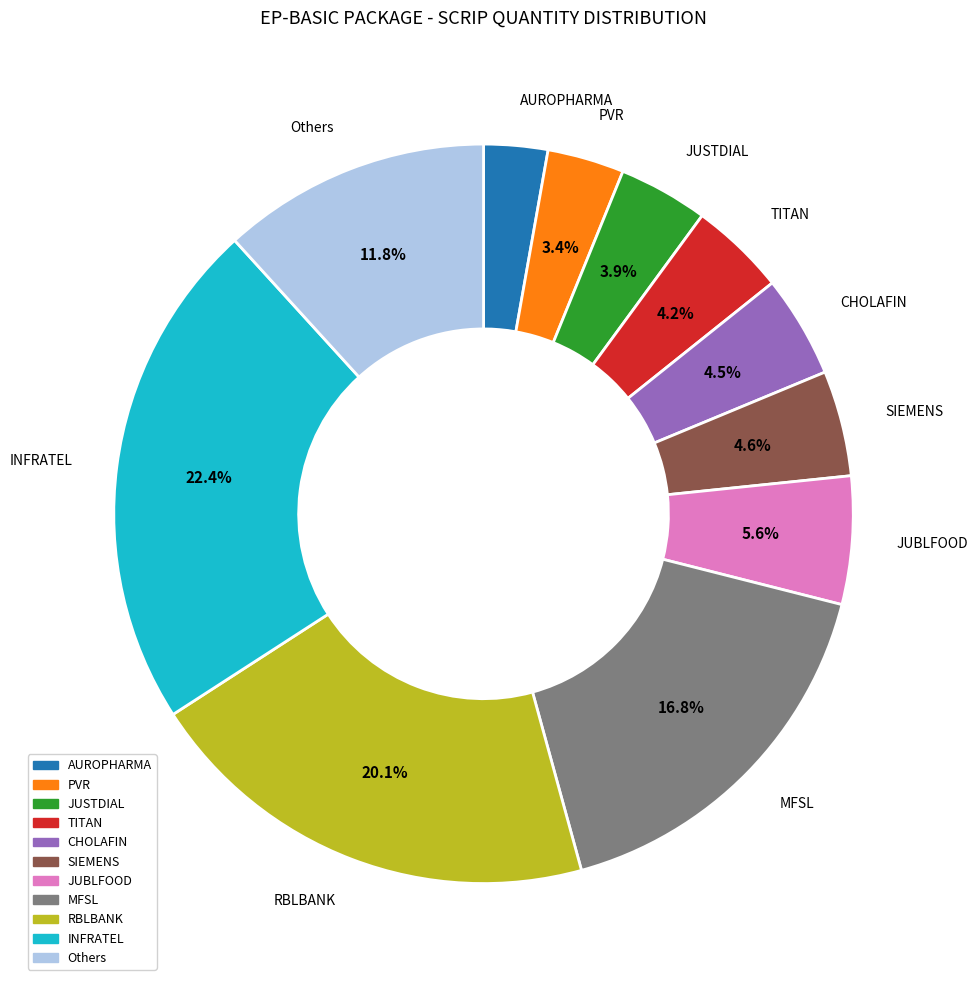

Does any single category account for the majority?

No